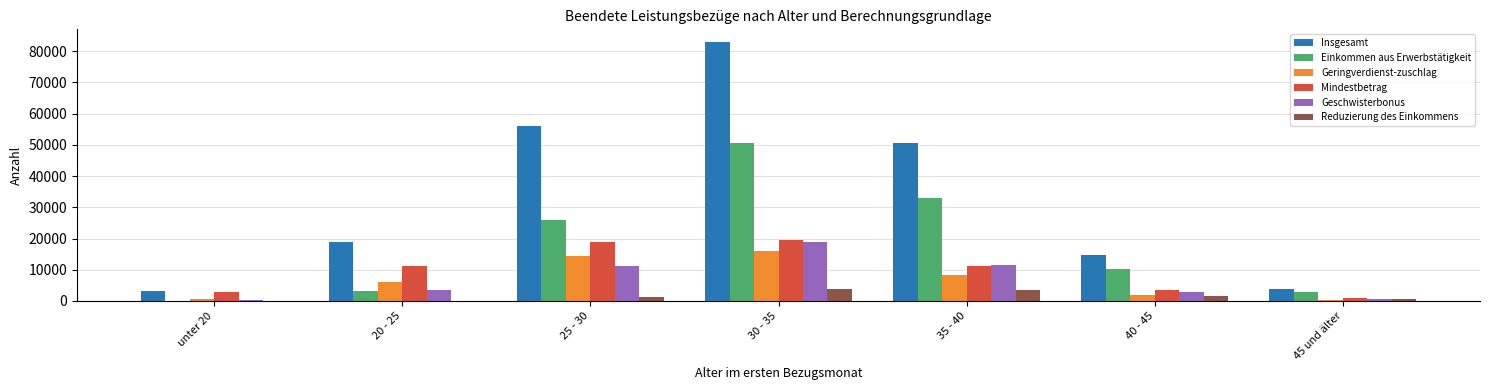

What is the greatest value displayed?

82824